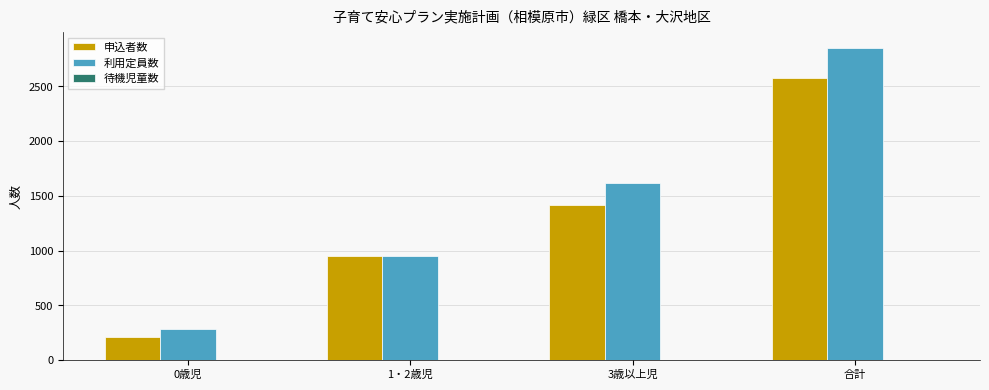

What value does the 利用定員数 series have at 0歳児, to the nearest 10?

280